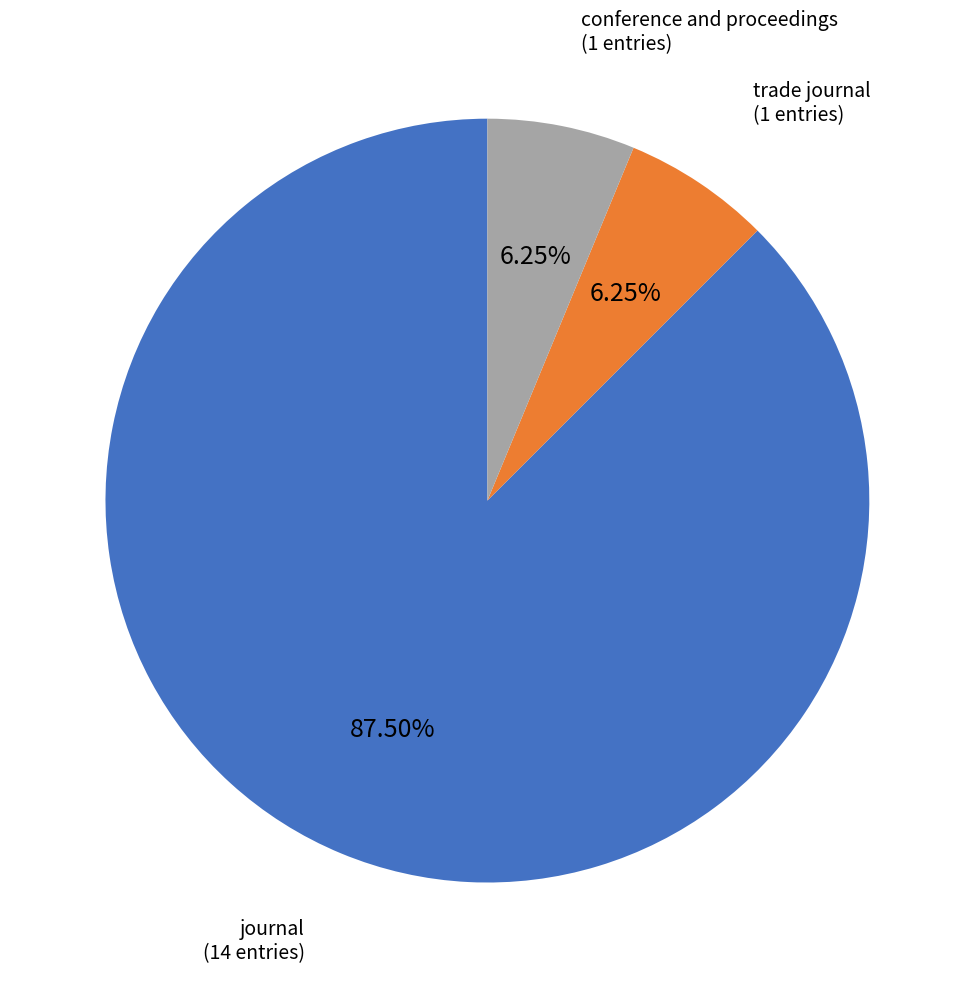

To the nearest percent, what is the combined percentage of journal and trade journal?

94%